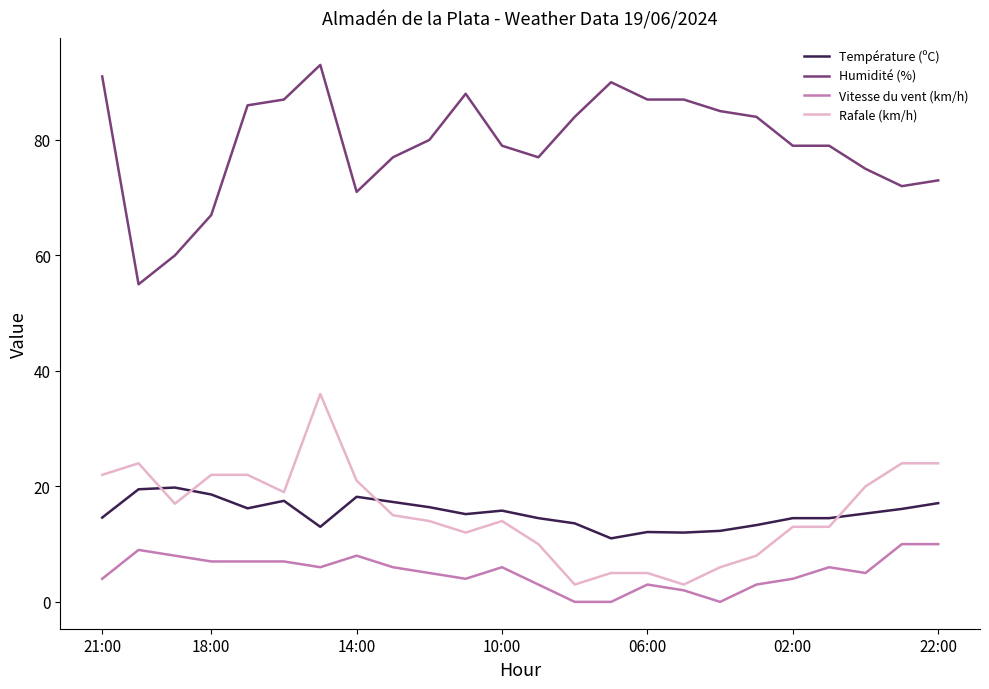

Which series has the largest total across all categories?

Humidité (%)